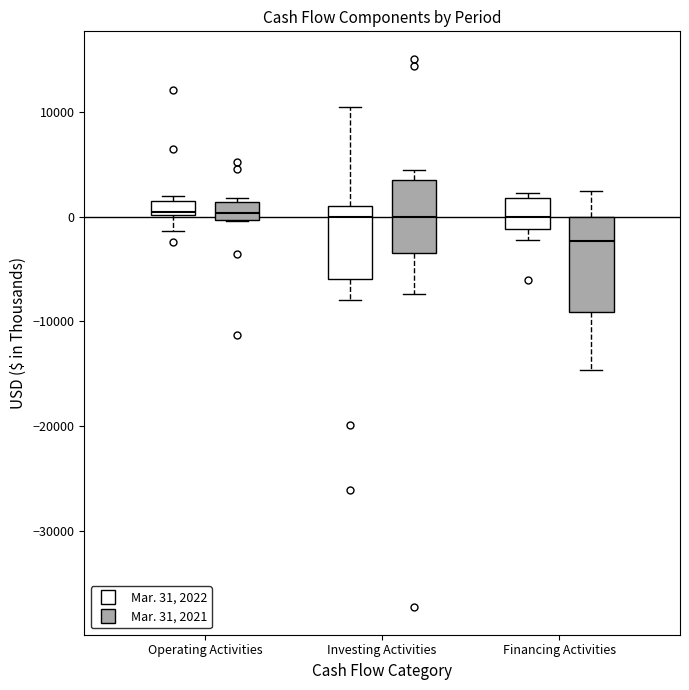

Where is the lower edge of the box for Financing Activities (Mar. 31, 2022) on the y-axis? The values are not printed on the chart, so give them approximately, as read against the axis.

-1000